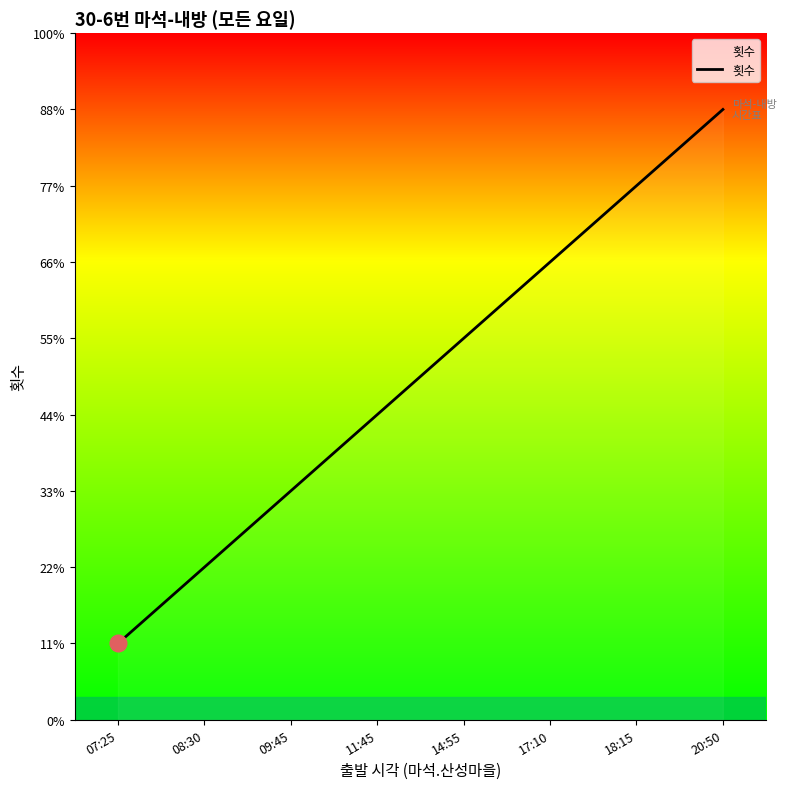

What is the sum of all values?

36